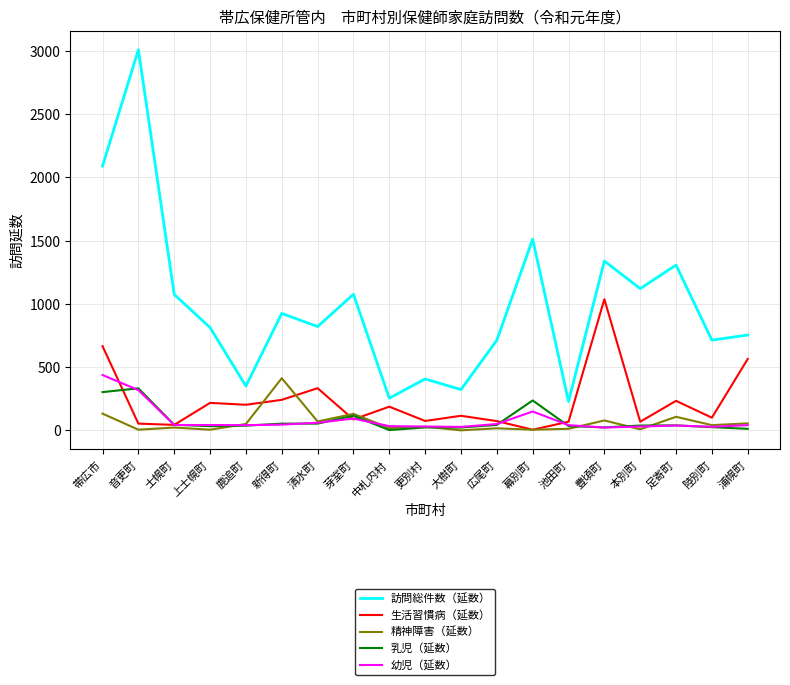

Where does the 精神障害（延数） series first go above 29?

帯広市